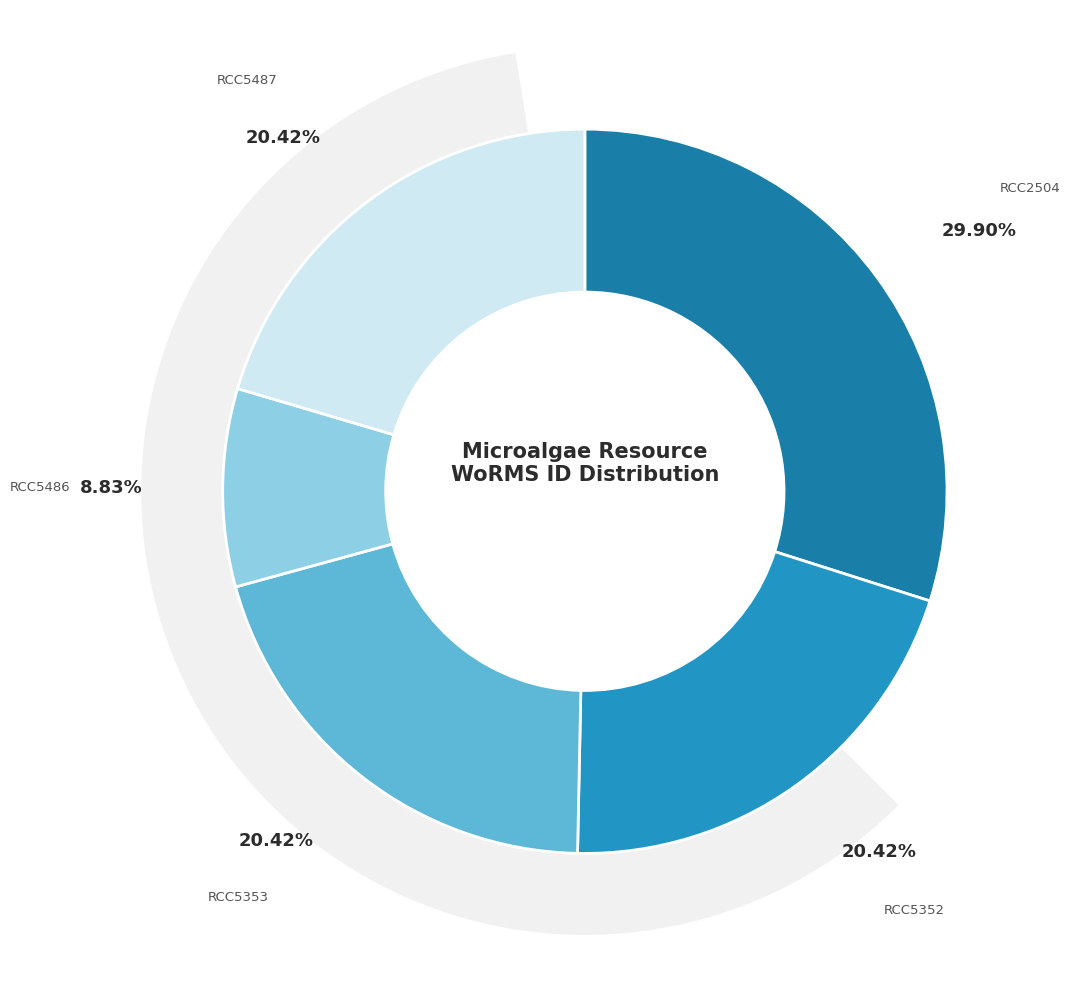

Is there any slice that represents more than half of the pie?

No